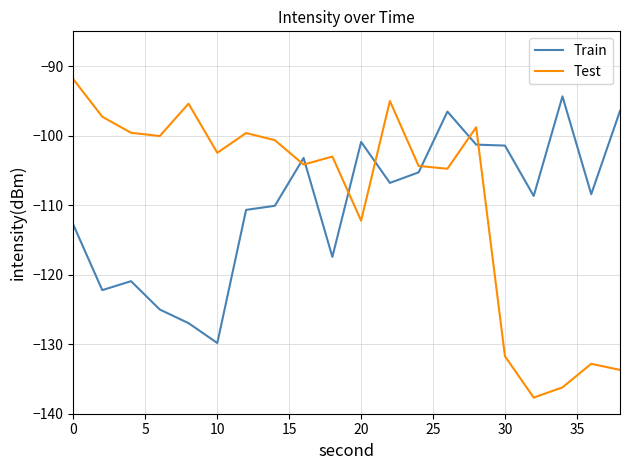

Which series has the largest total across all categories?

Test